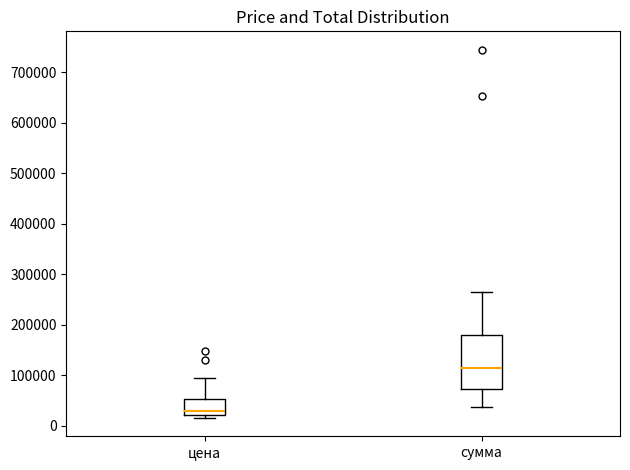

Reading left to right, read every box against the y-axis: the position of its median line, the range the box covers, and the ends of its whiskers. The values are not printed on the chart, so give them approximately, as read against the axis.

цена: median 30000, box 20000 to 50000, whiskers 20000 (just below the box's lower edge) to 100000
сумма: median 110000, box 70000 to 180000, whiskers 40000 to 260000